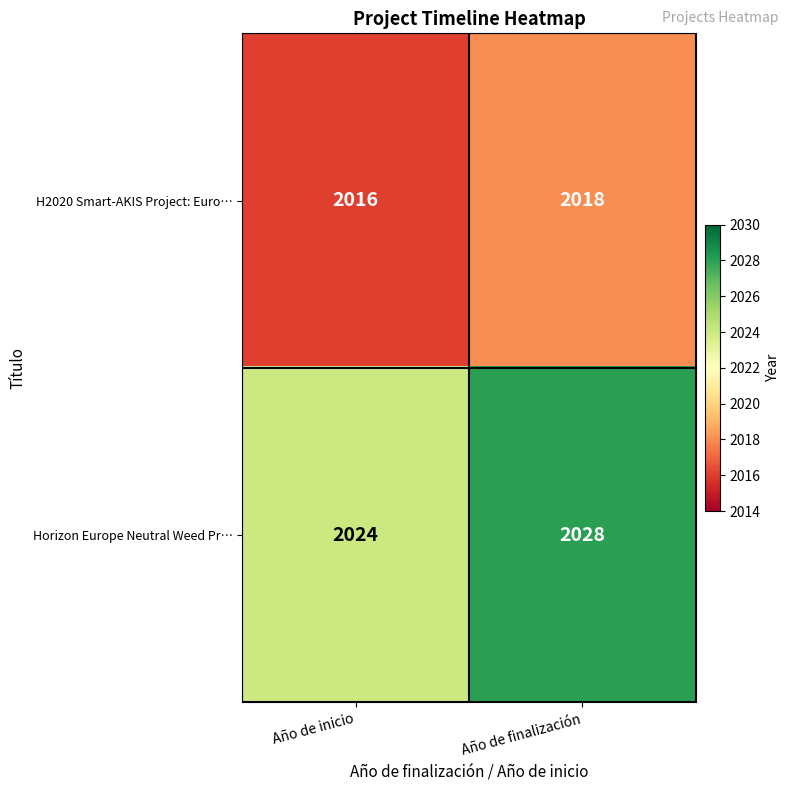

Reading left to right, what are all the values shown in this chart?

H2020 Smart-AKIS Project: Euro…: Año de inicio=2016	Año de finalización=2018
Horizon Europe Neutral Weed Pr…: Año de inicio=2024	Año de finalización=2028